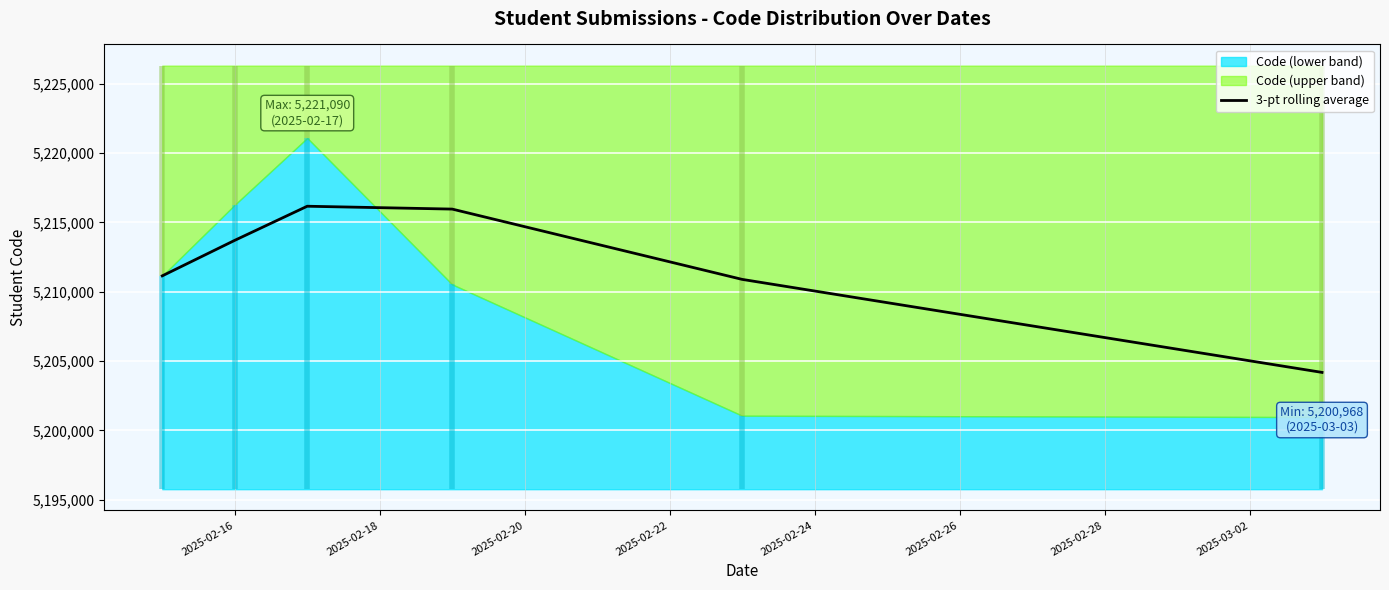

What is the maximum value for 3-pt rolling average?

5216171.8